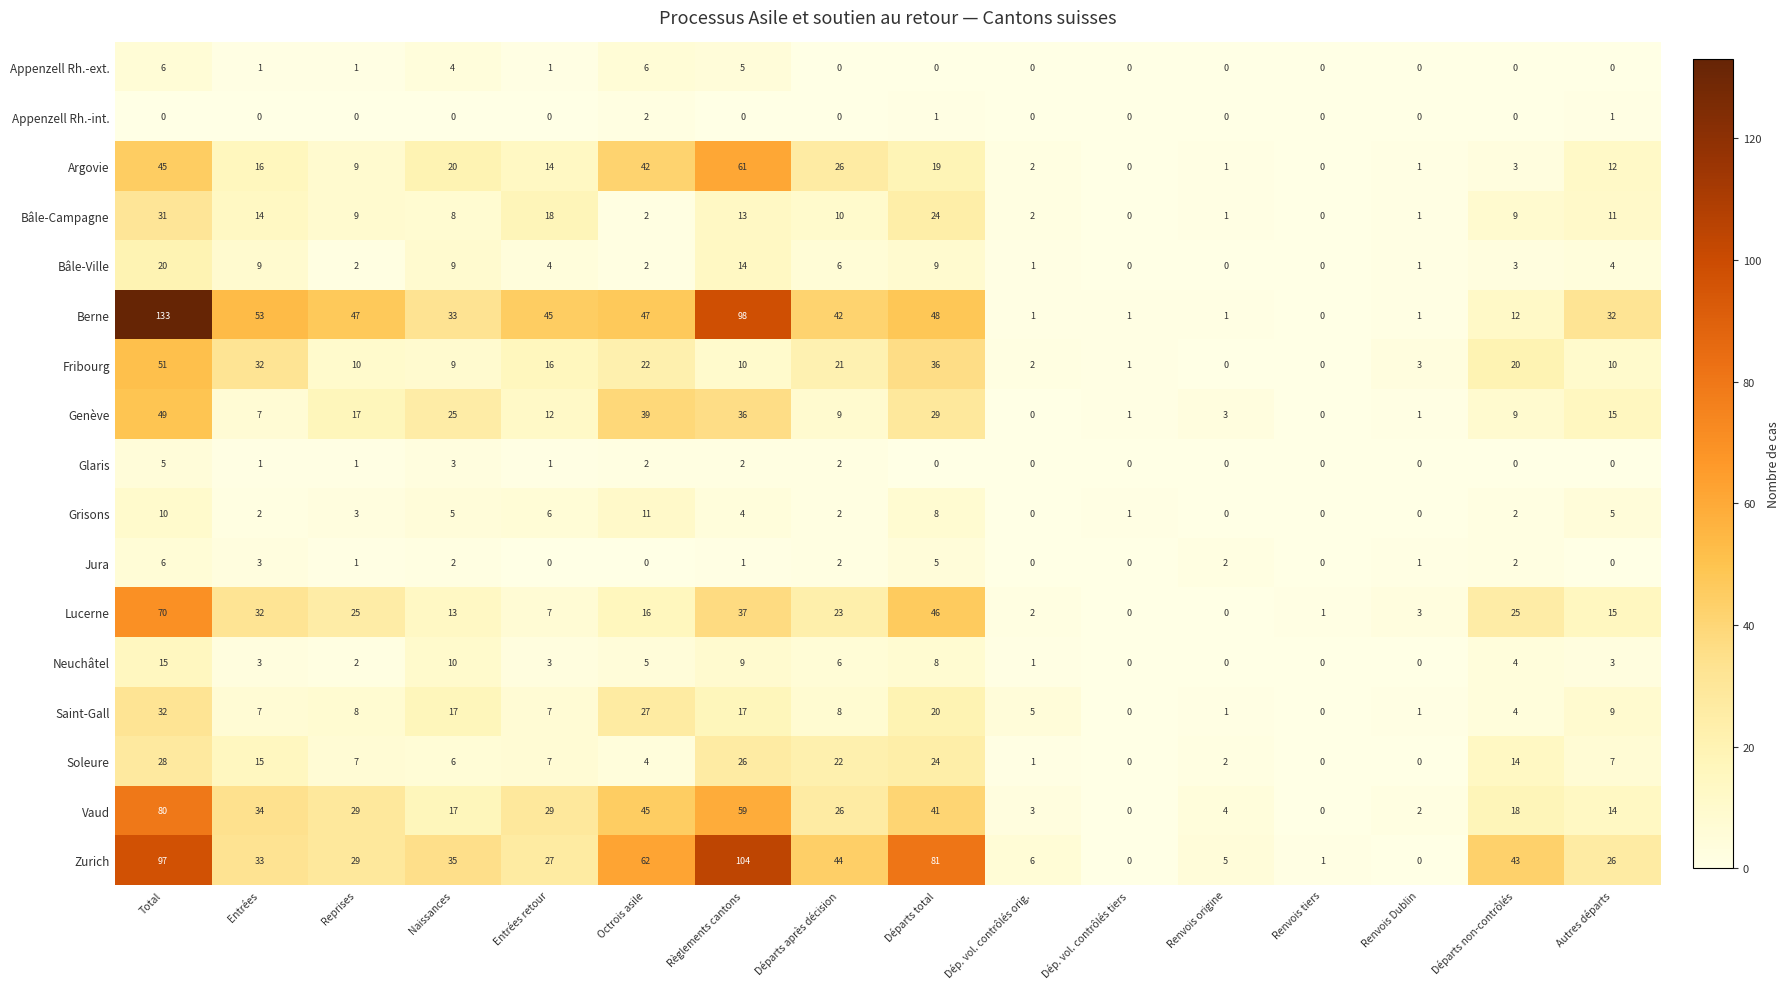

The value of Neuchâtel at Entrées is 3. True or false?

True